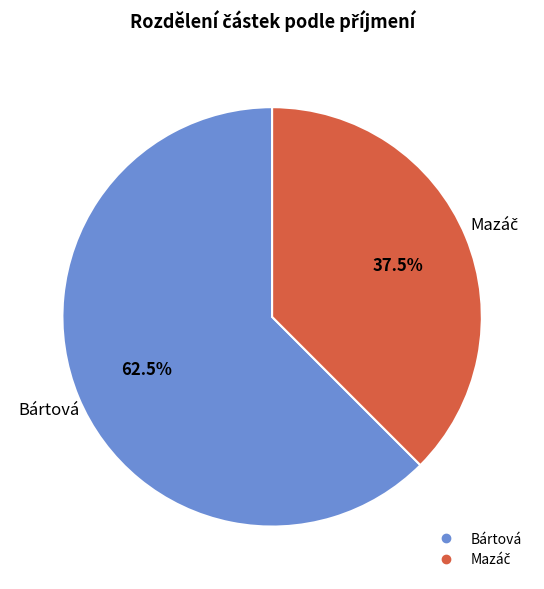

What is the largest slice in the pie chart?

Bártová